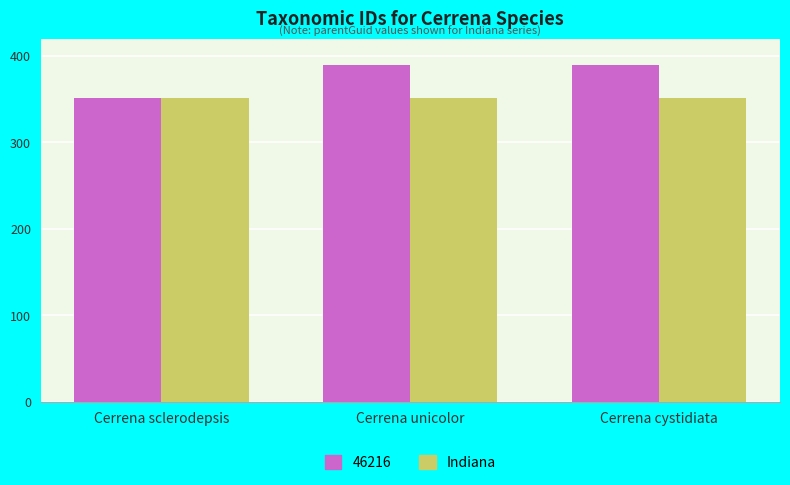

Are the bars grouped side by side (vs. stacked)?

Yes